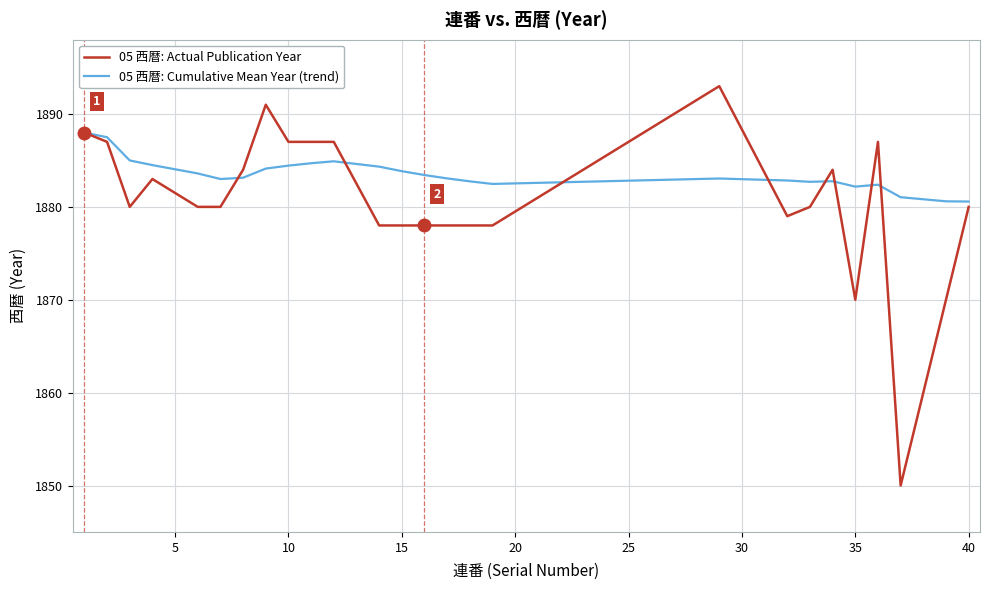

Rank the series by their average value, from lowest to highest.

05 西暦: Actual Publication Year, 05 西暦: Cumulative Mean Year (trend)